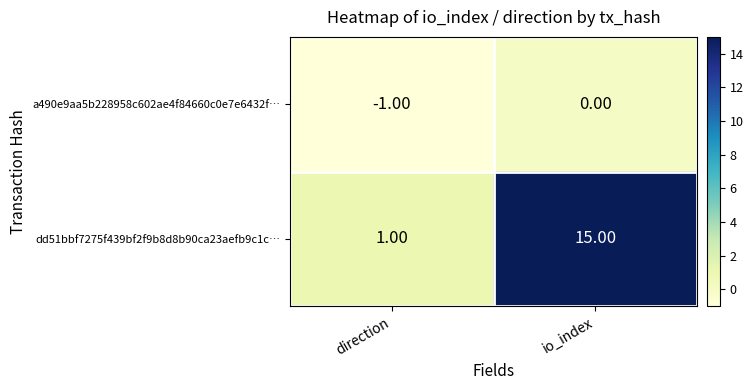

Which series has the largest total across all categories?

dd51bbf7275f439bf2f9b8d8b90ca23aefb9c1c…